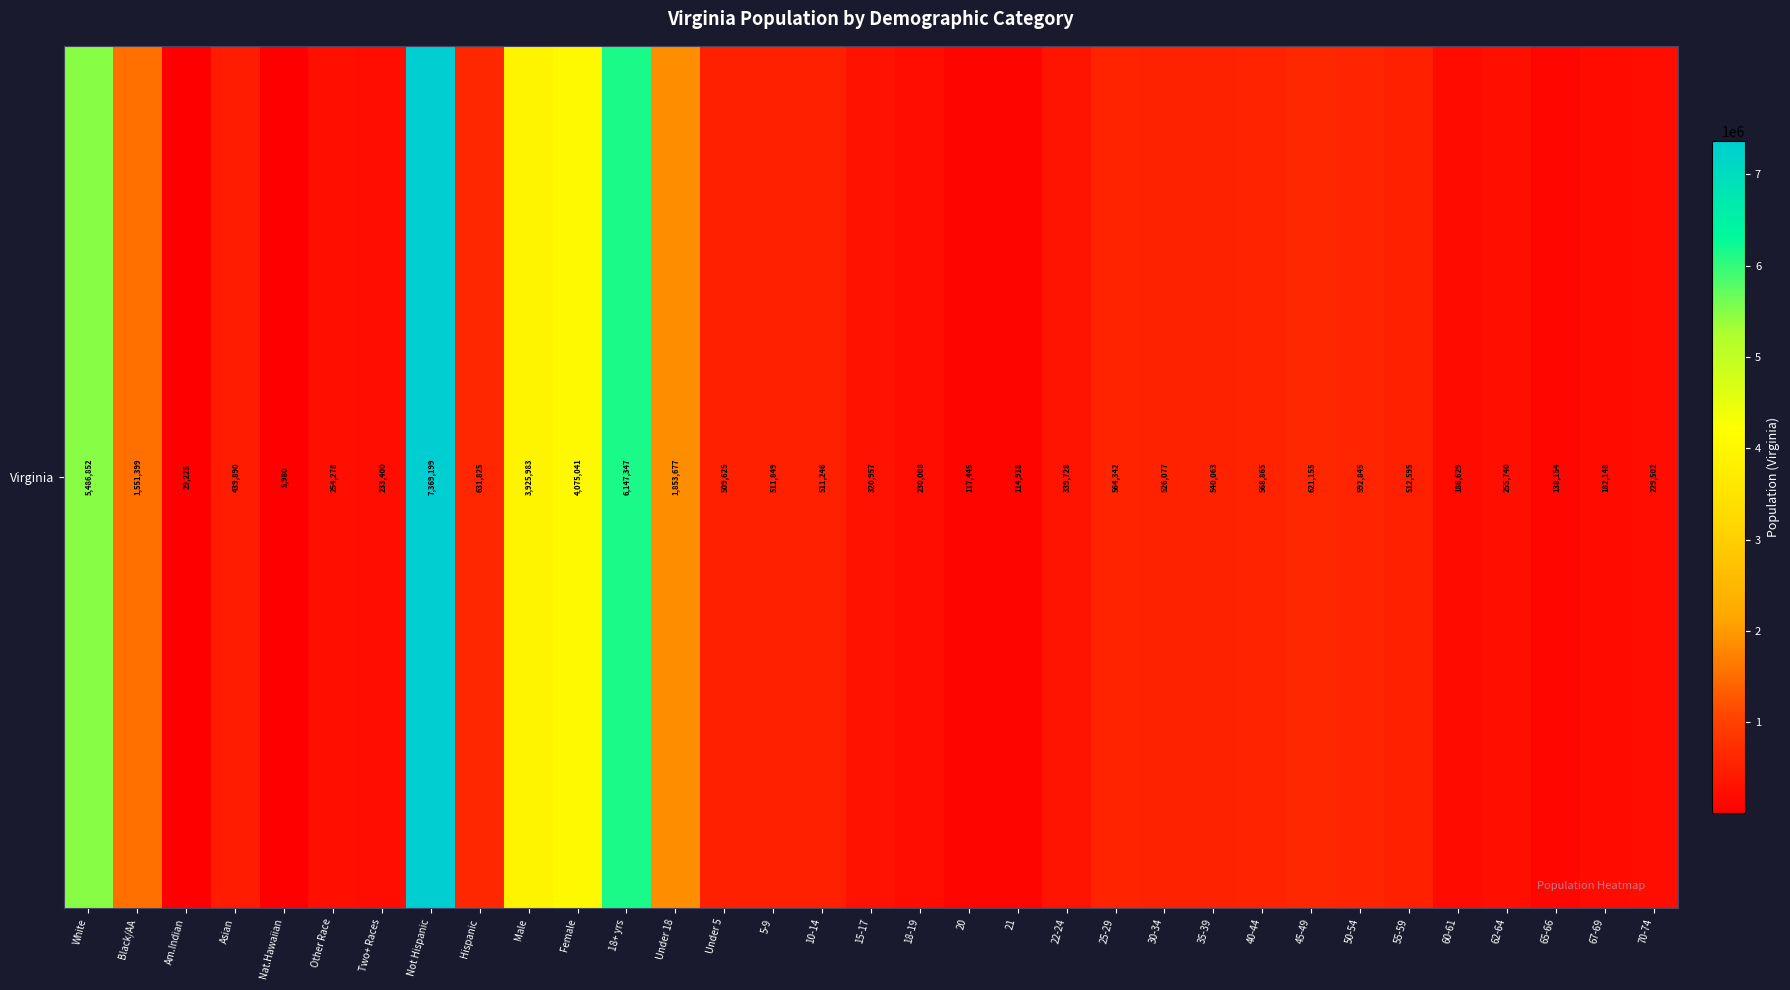

Which label corresponds to the smallest value in the chart?

Nat.Hawaiian